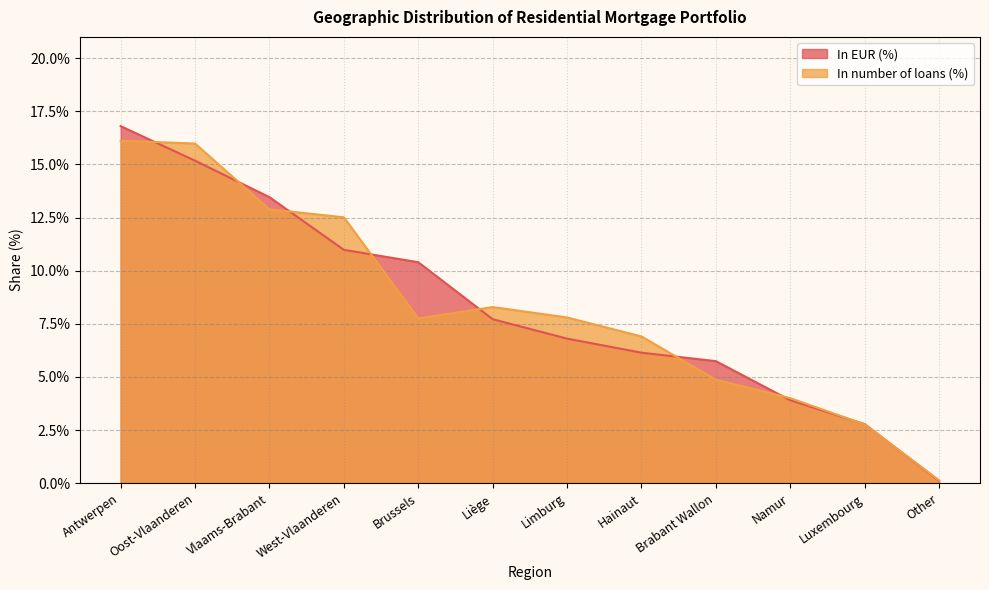

What are all the series names shown in the legend?

In EUR (%), In number of loans (%)